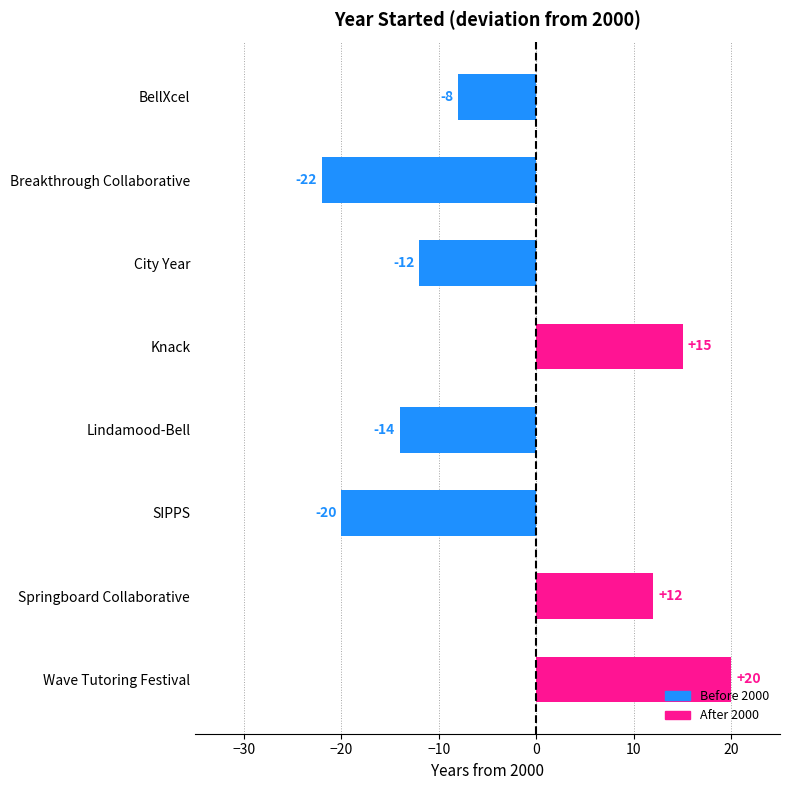

What position from the top is Breakthrough Collaborative?

2